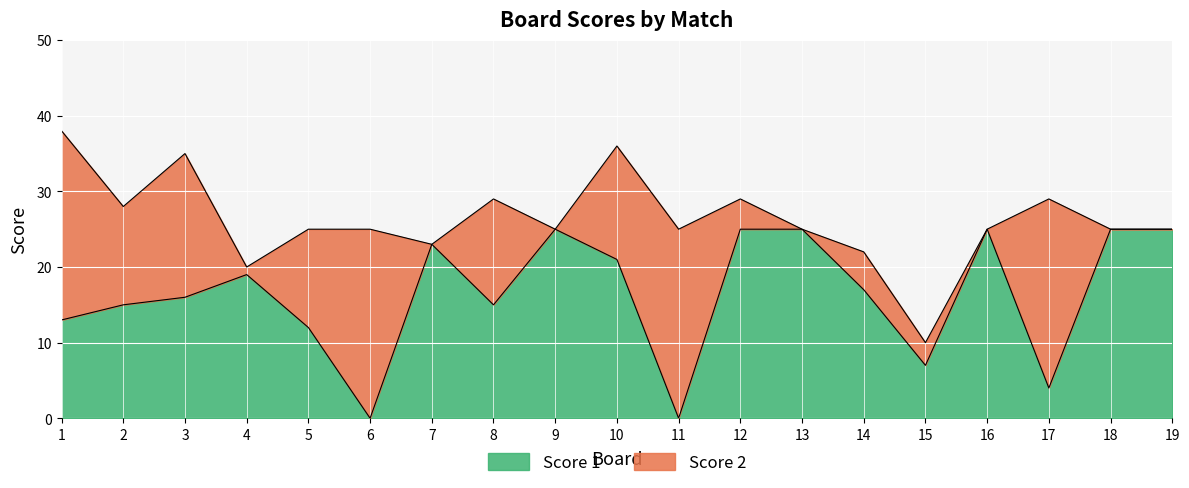

What is the value of the 2nd point from the left?

15